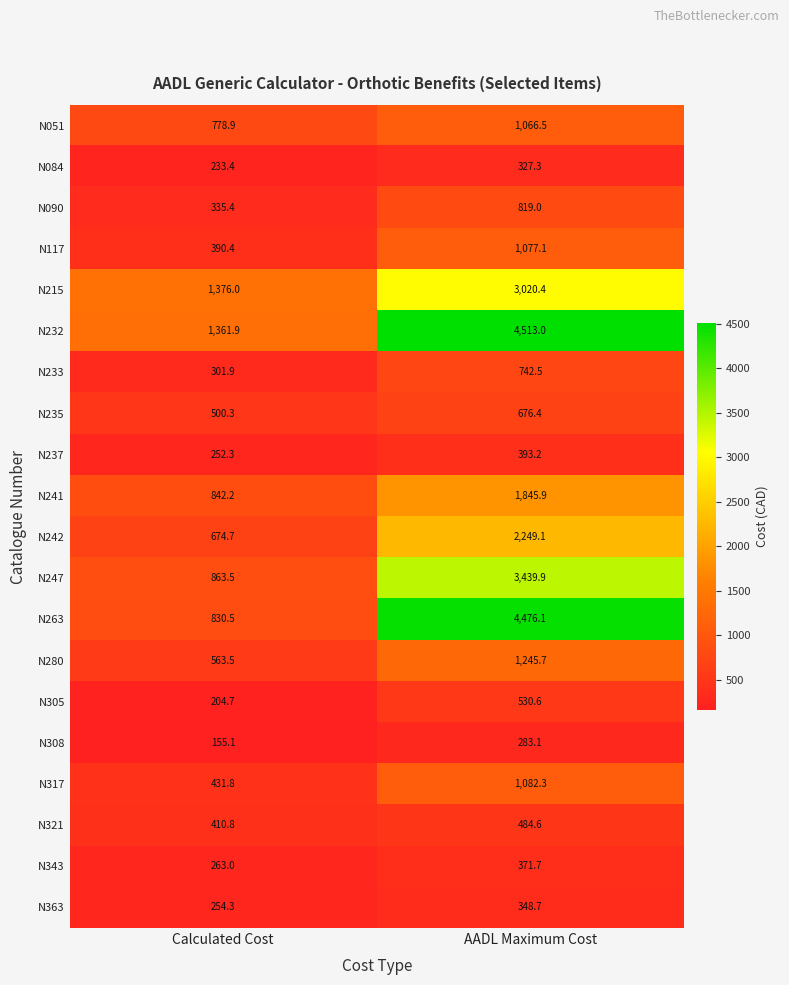

Which category has the highest value across all series?

AADL Maximum Cost